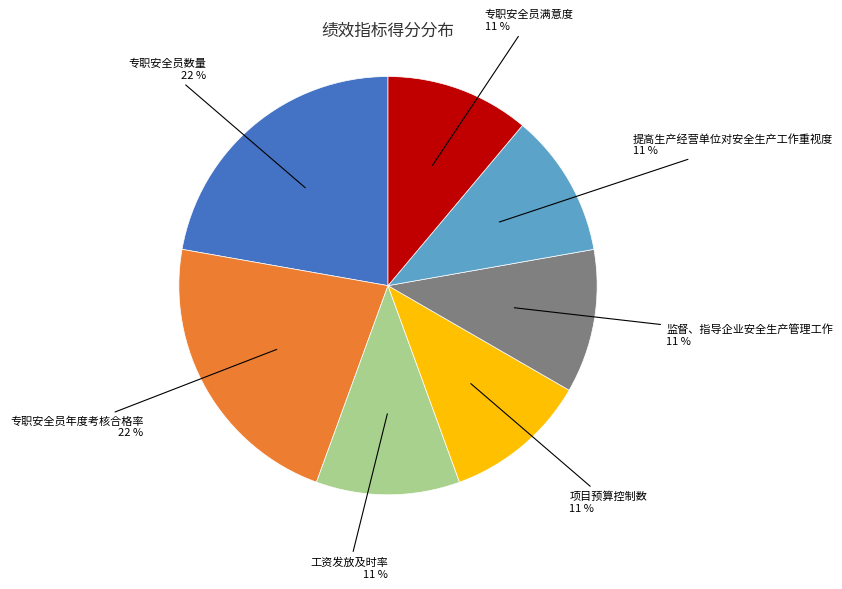

Is there any slice that represents more than half of the pie?

No